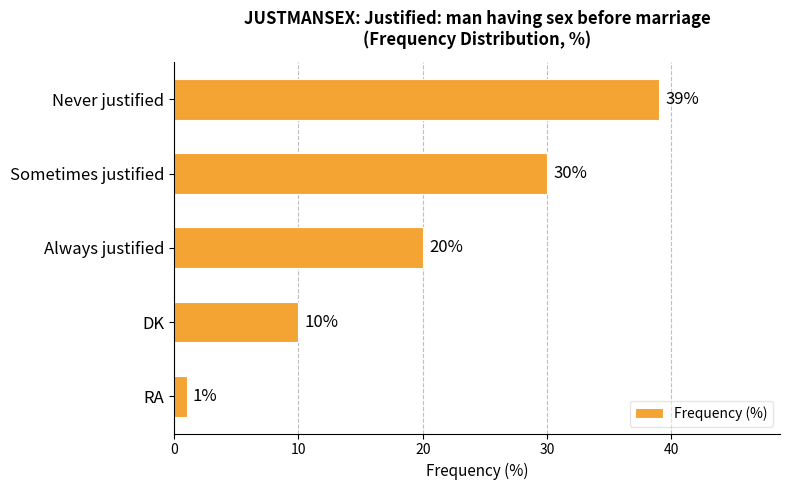

Reading top to bottom, list all the values displayed in this chart.

Never justified=39	Sometimes justified=30	Always justified=20	DK=10	RA=1